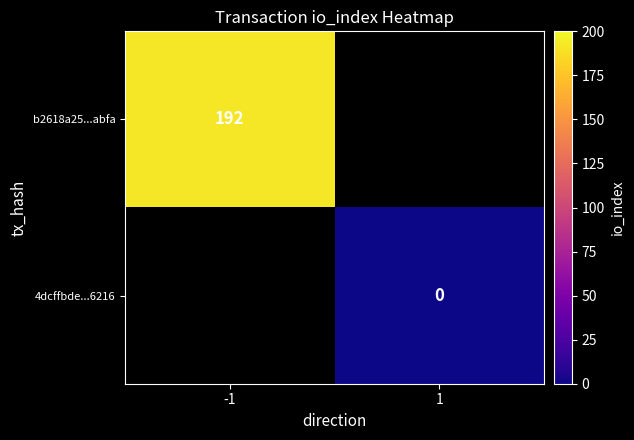

Is the value of 4dcffbde...6216 at 1 greater than the value of b2618a25...abfa at -1?

No